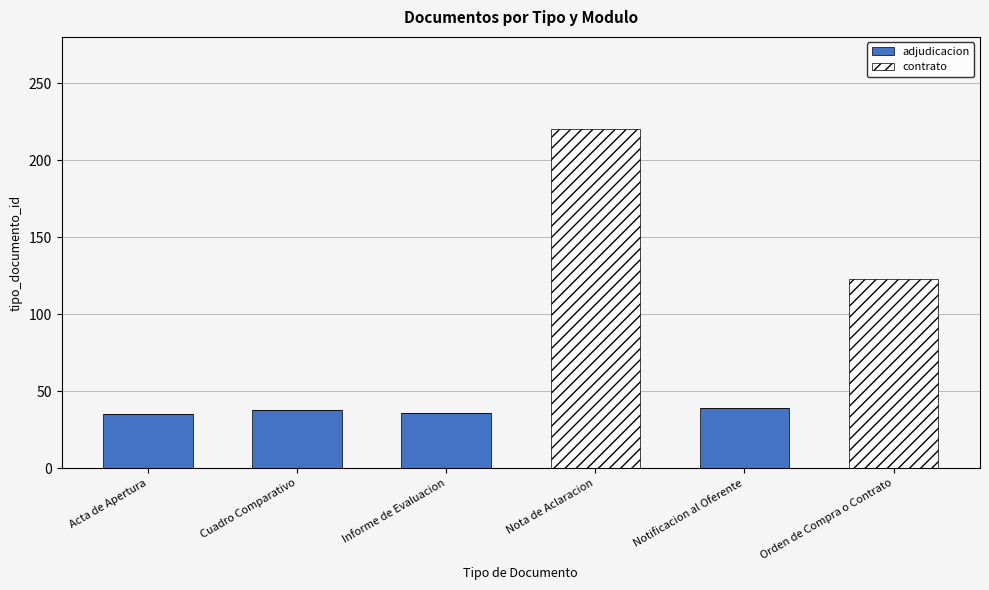

What is the sum of all adjudicacion values?

148